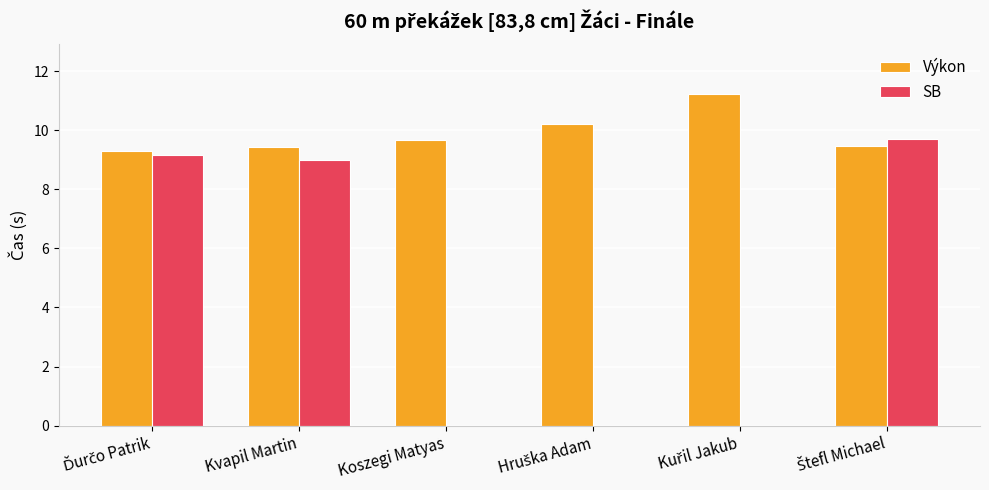

Between Kvapil Martin and Koszegi Matyas, which series saw the biggest shift?

SB